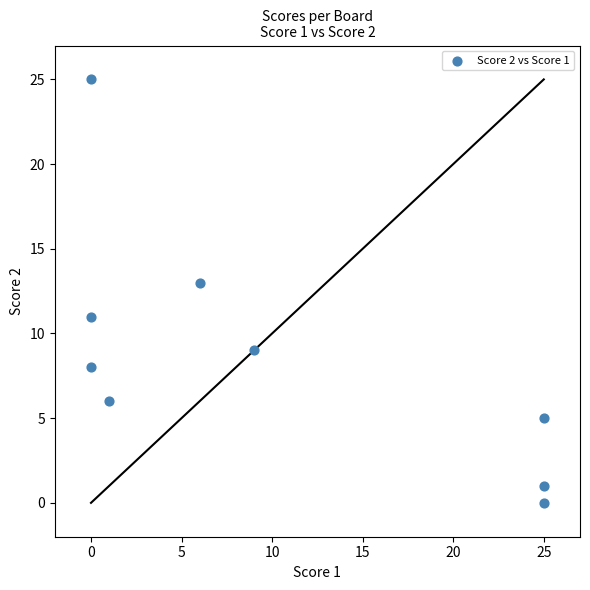

What is the range of X values (max minus min)?

25